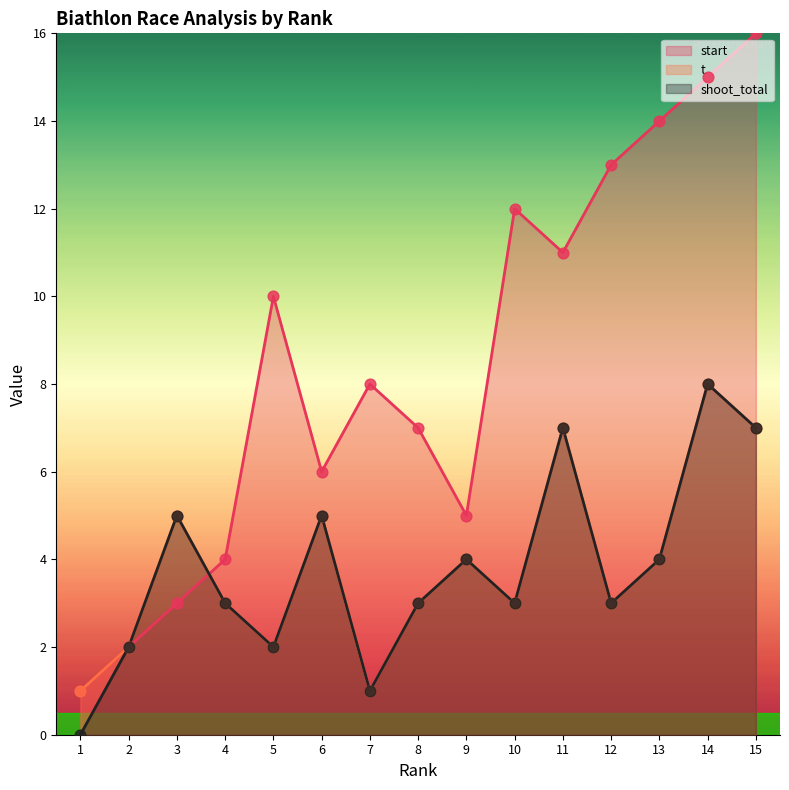

What are all the series names shown in the legend?

start, t, shoot_total